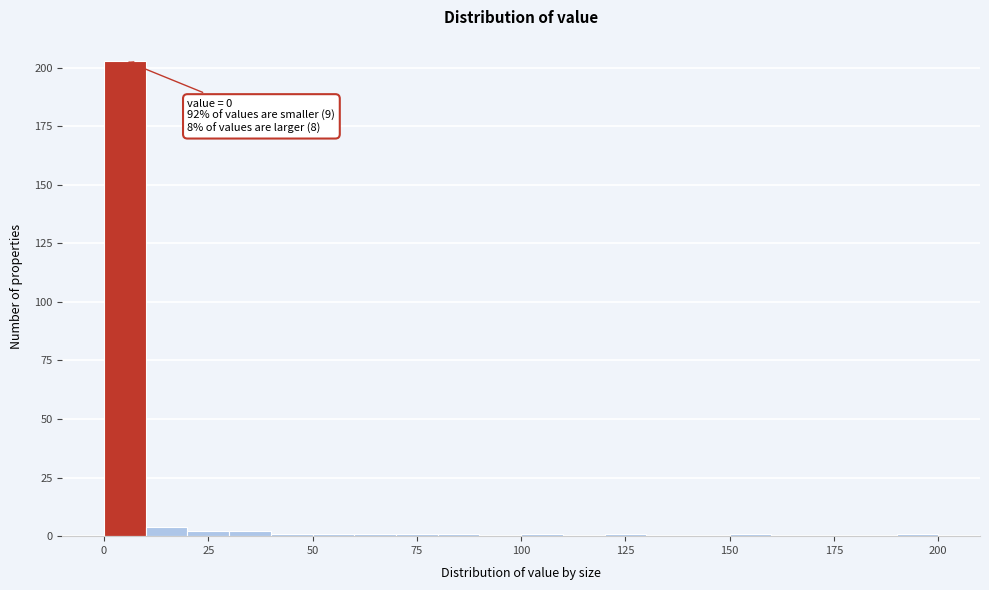

Read against the x-axis, roughly where is the centre of the tallest bar?

5